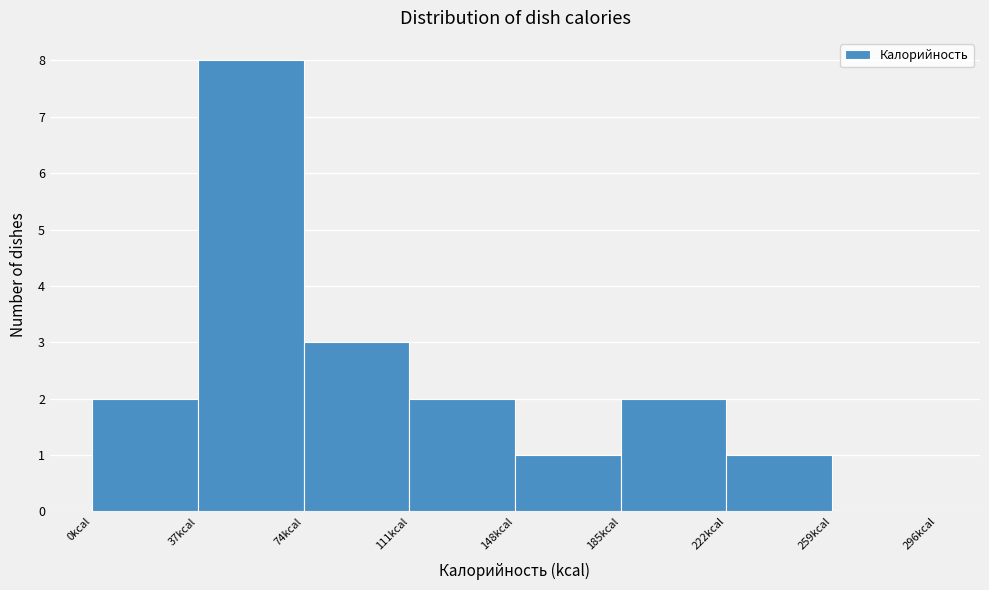

Reading left to right, list every bar in this chart as the range it spans on the x-axis followed by its height. Neither the bar edges nor the heights are printed on the chart, so give them approximately, as read against the axes.

0 to 37: 2
37 to 74: 8
74 to 111: 3
111 to 148: 2
148 to 185: 1
185 to 222: 2
222 to 259: 1
259 to 296: 0